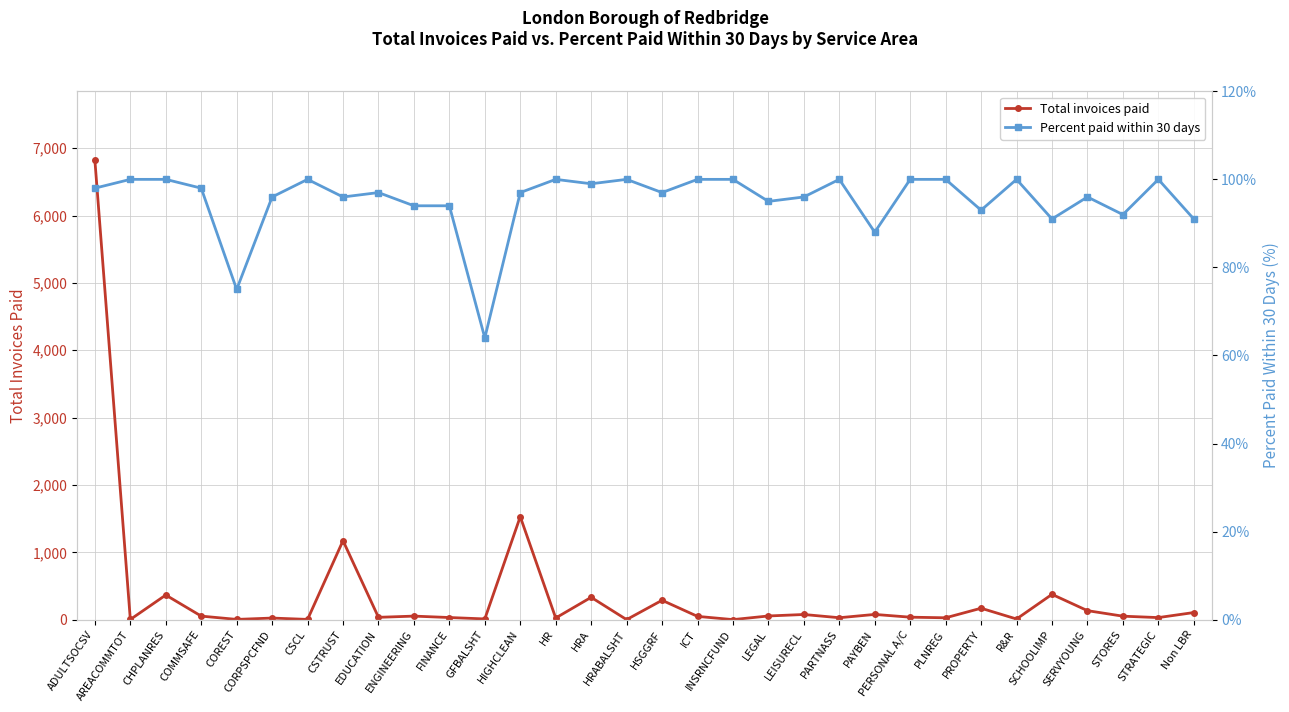

What value does the Percent paid within 30 days series have at STORES, to the nearest 10?

90